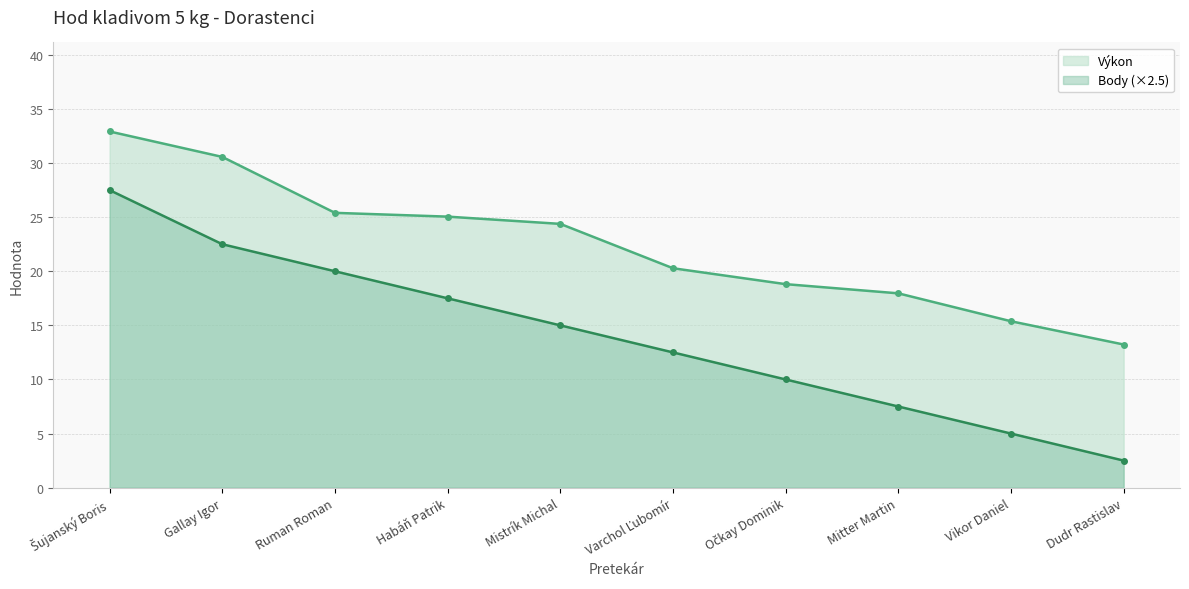

What is the value of the Body point at the 2nd from the left?

22.5